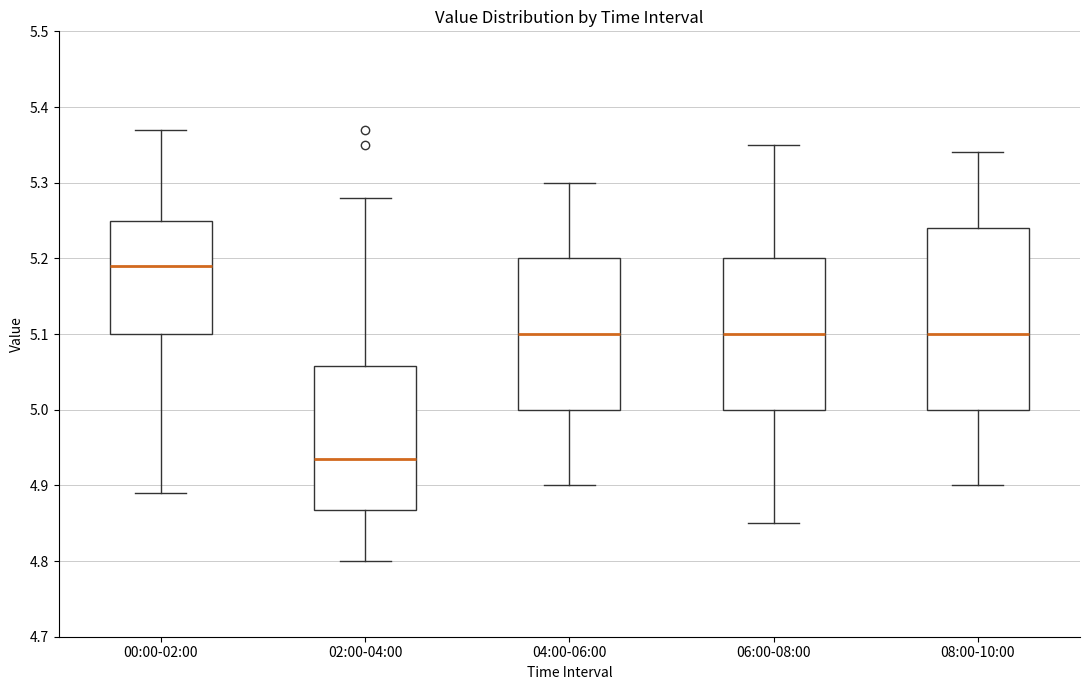

Comparing the boxes themselves (not the whiskers), which one is the tallest?

08:00-10:00